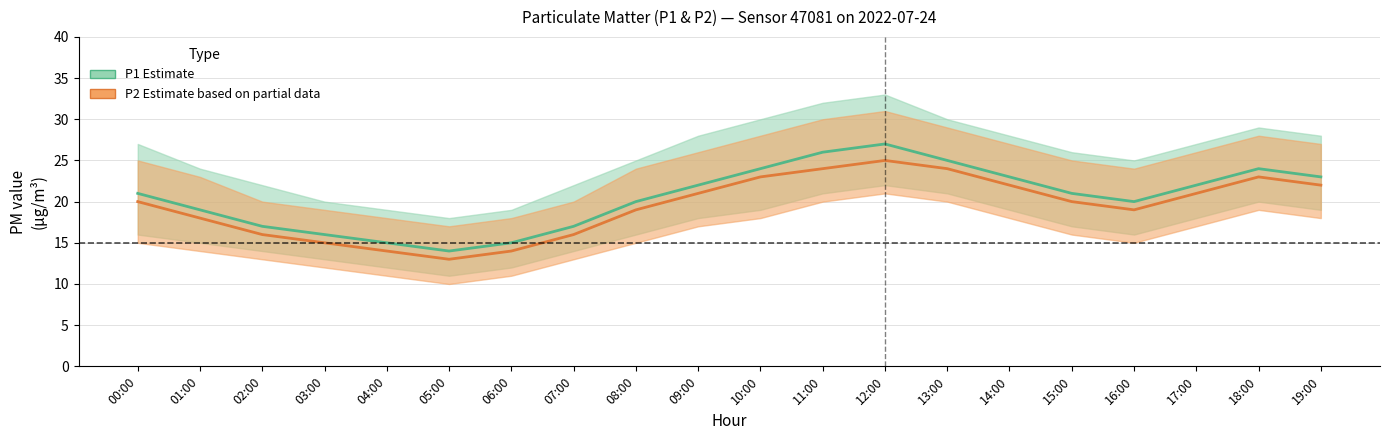

The P2_lower series shows 9 at 19:00. True or false?

False